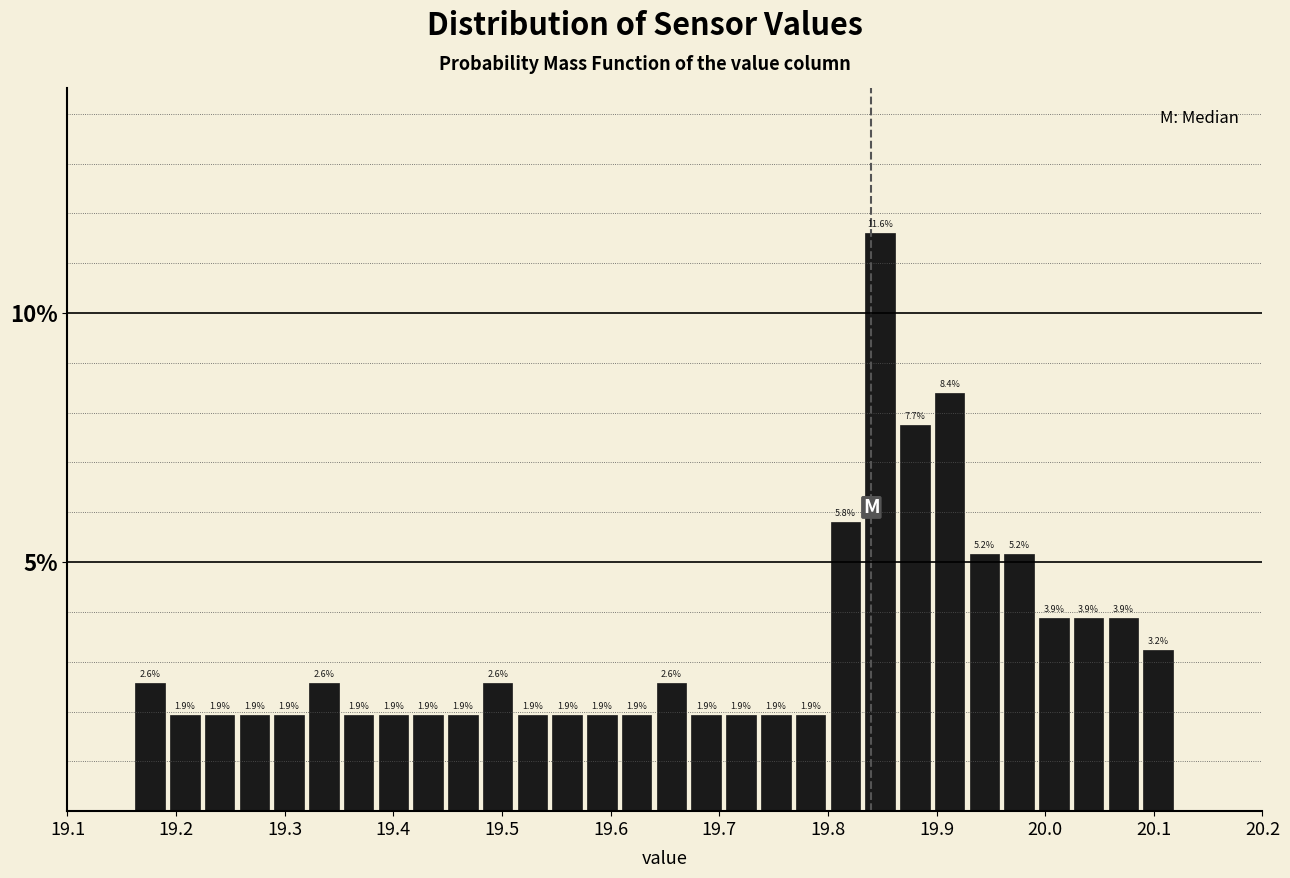

Read against the x-axis, roughly where is the centre of the tallest bar?

19.85